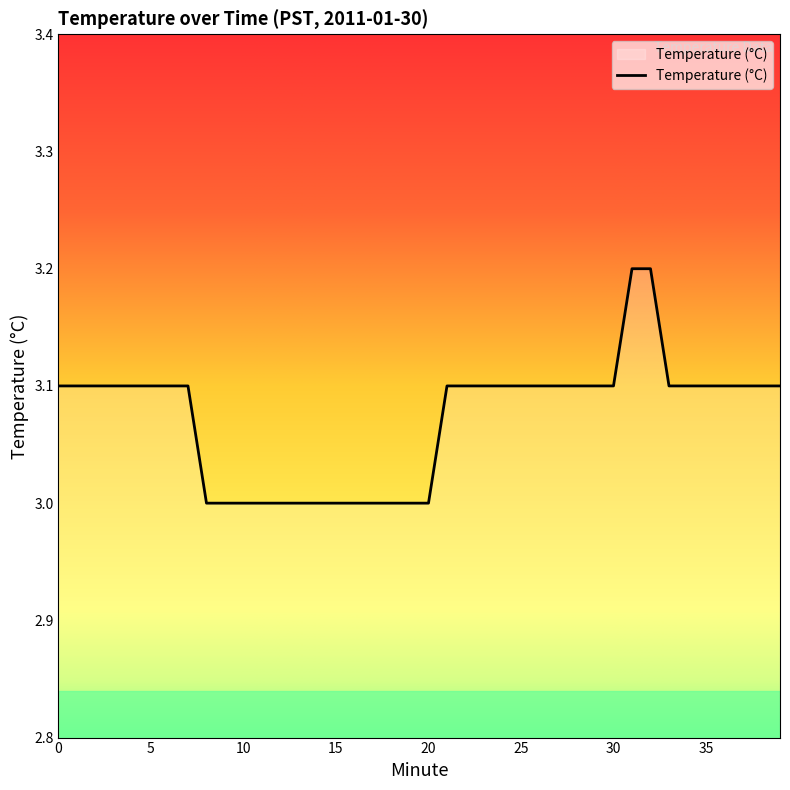

What is the minimum value shown in the chart?

3.0